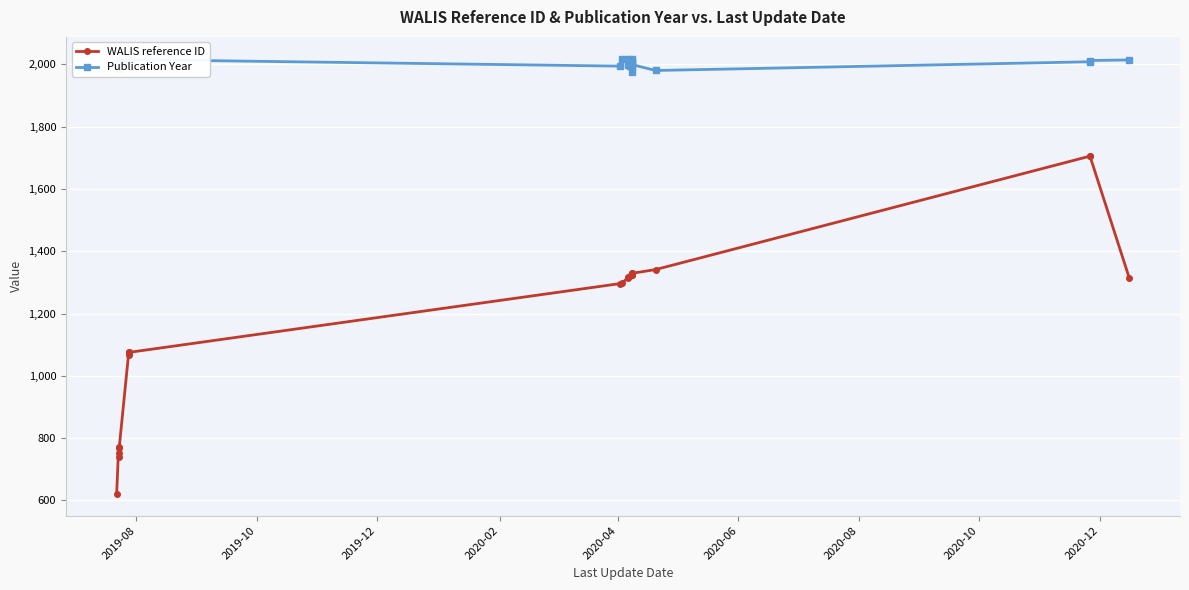

Which series has the largest total across all categories?

Publication Year